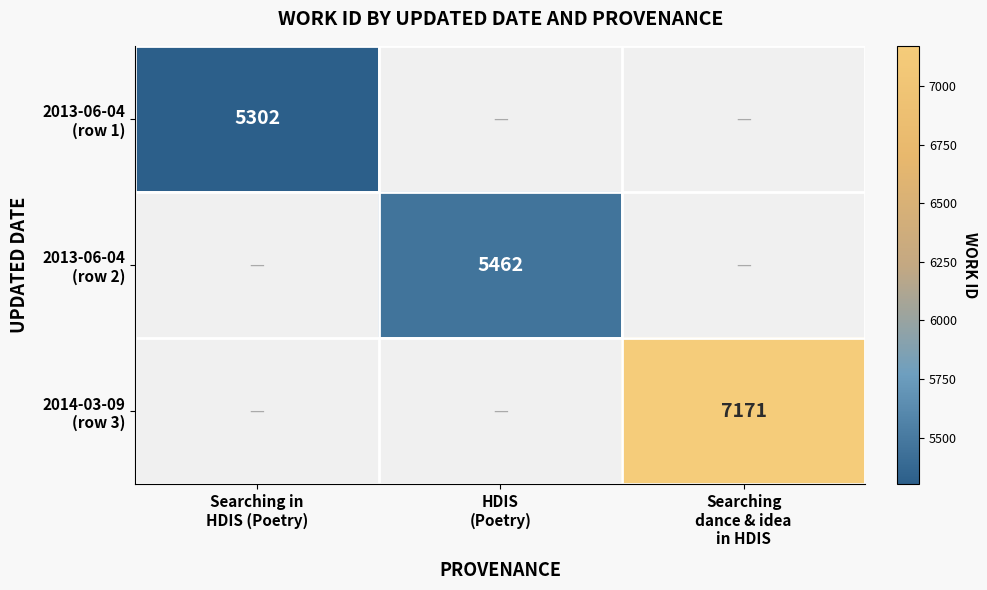

List the series in order of their overall mean, lowest first.

2013-06-04 (row 1), 2013-06-04 (row 2), 2014-03-09 (row 3)